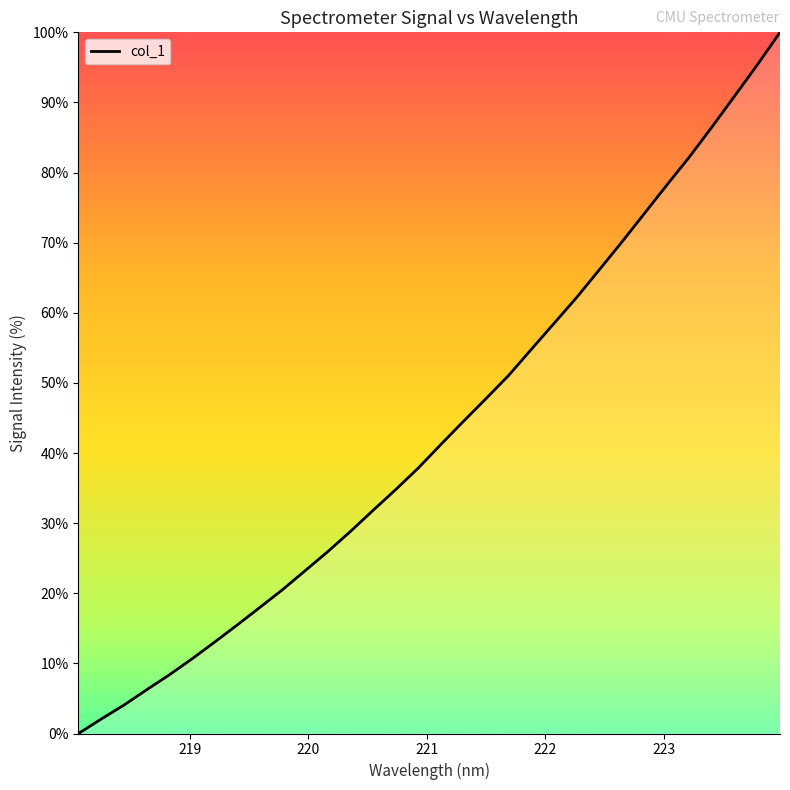

What is the difference between the maximum and minimum values?

100.0